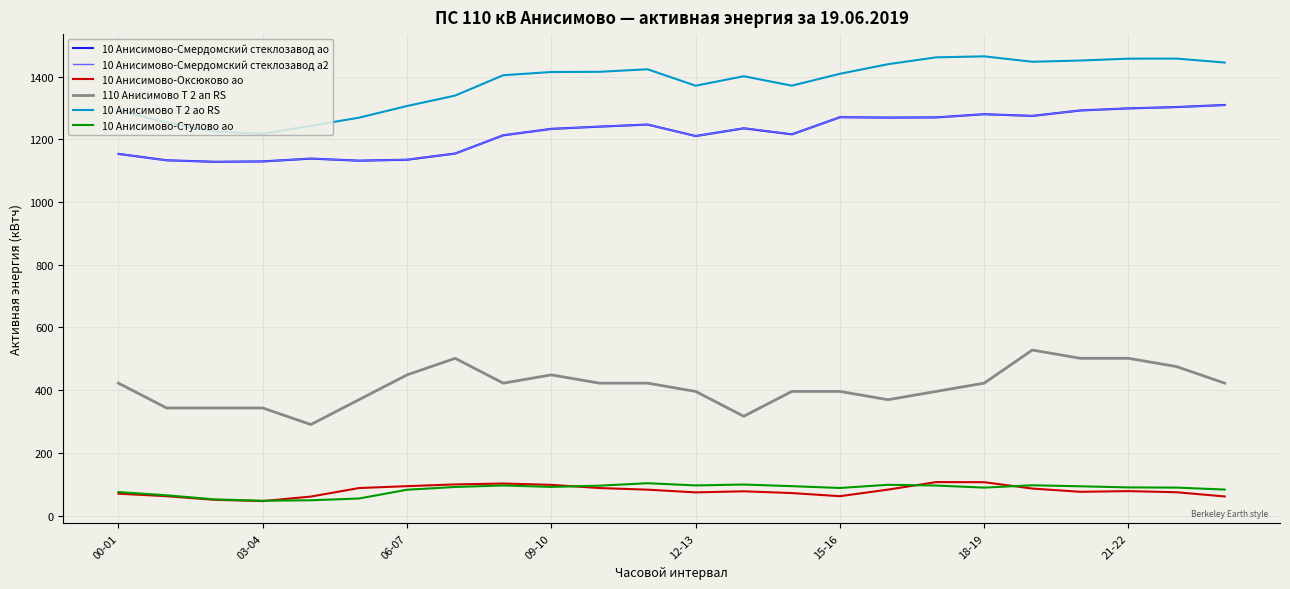

Which series has the largest total across all categories?

10 Анисимово Т 2 ао RS